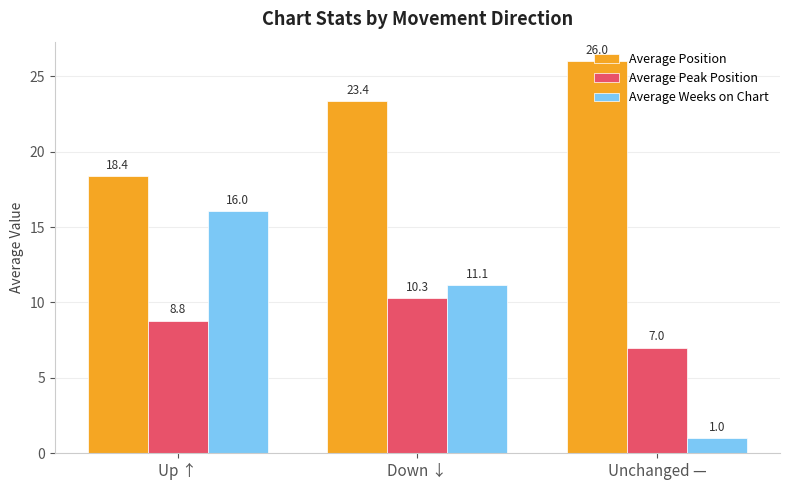

Reading right to left, what are all the values shown in this chart?

Average Position: Unchanged —=26.0	Down ↓=23.4	Up ↑=18.4
Average Peak Position: Unchanged —=7.0	Down ↓=10.3	Up ↑=8.8
Average Weeks on Chart: Unchanged —=1.0	Down ↓=11.1	Up ↑=16.0